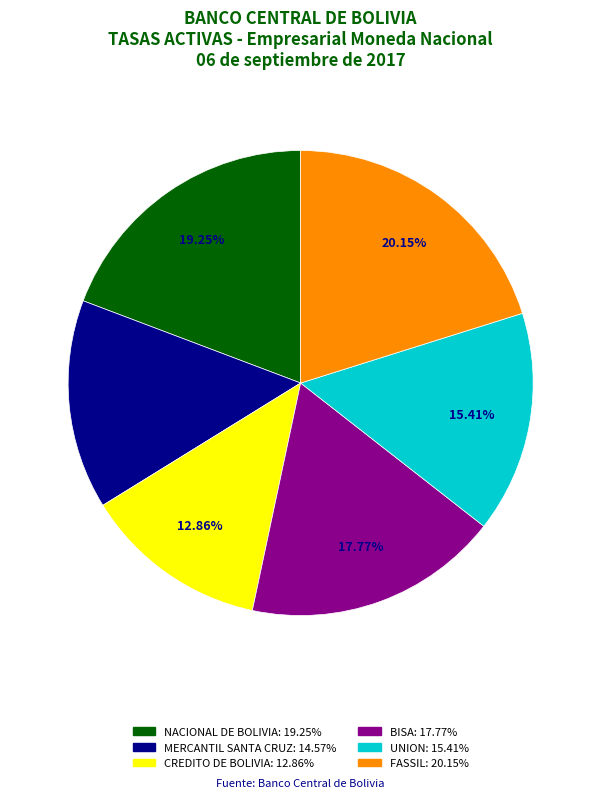

Is it true that UNION is 4% of the pie?

False